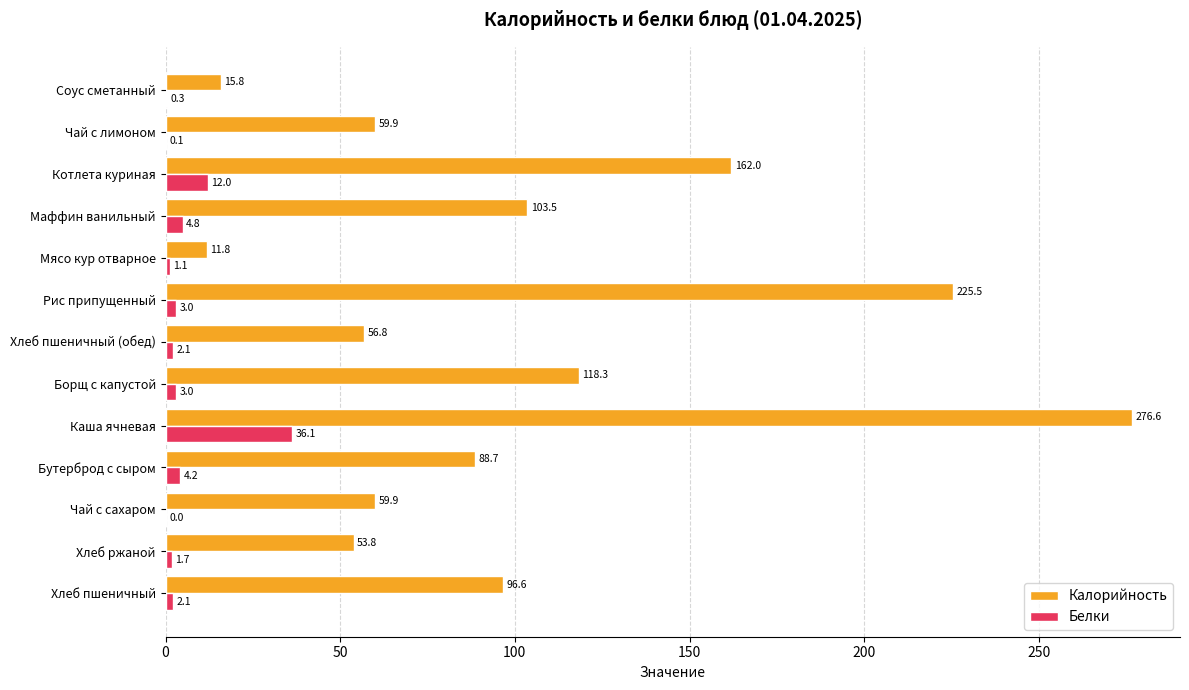

Is it true that Калорийность equals 39.0 at Бутерброд с сыром?

False